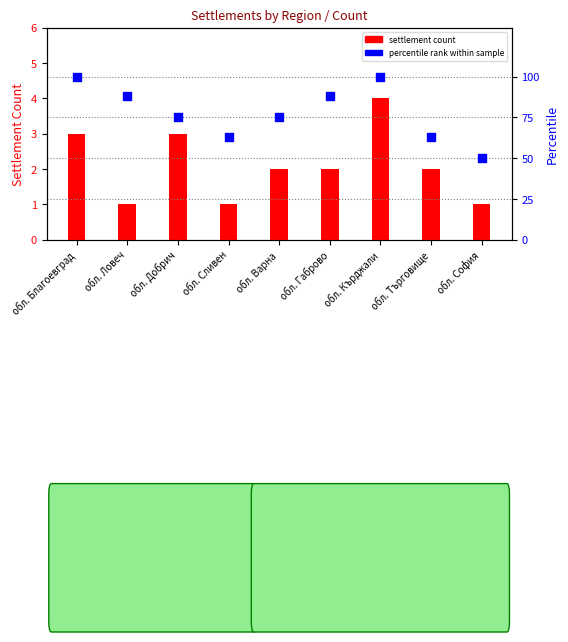

What is the total value across all series at обл. Кърджали?

104